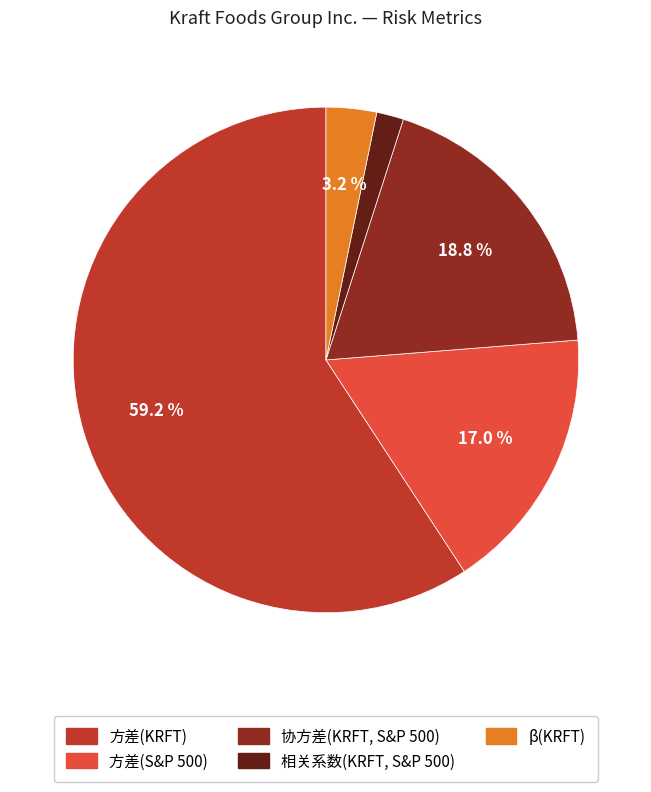

Approximately how many times larger is the value at 方差(S&P 500) compared to 方差(KRFT)?

0.3